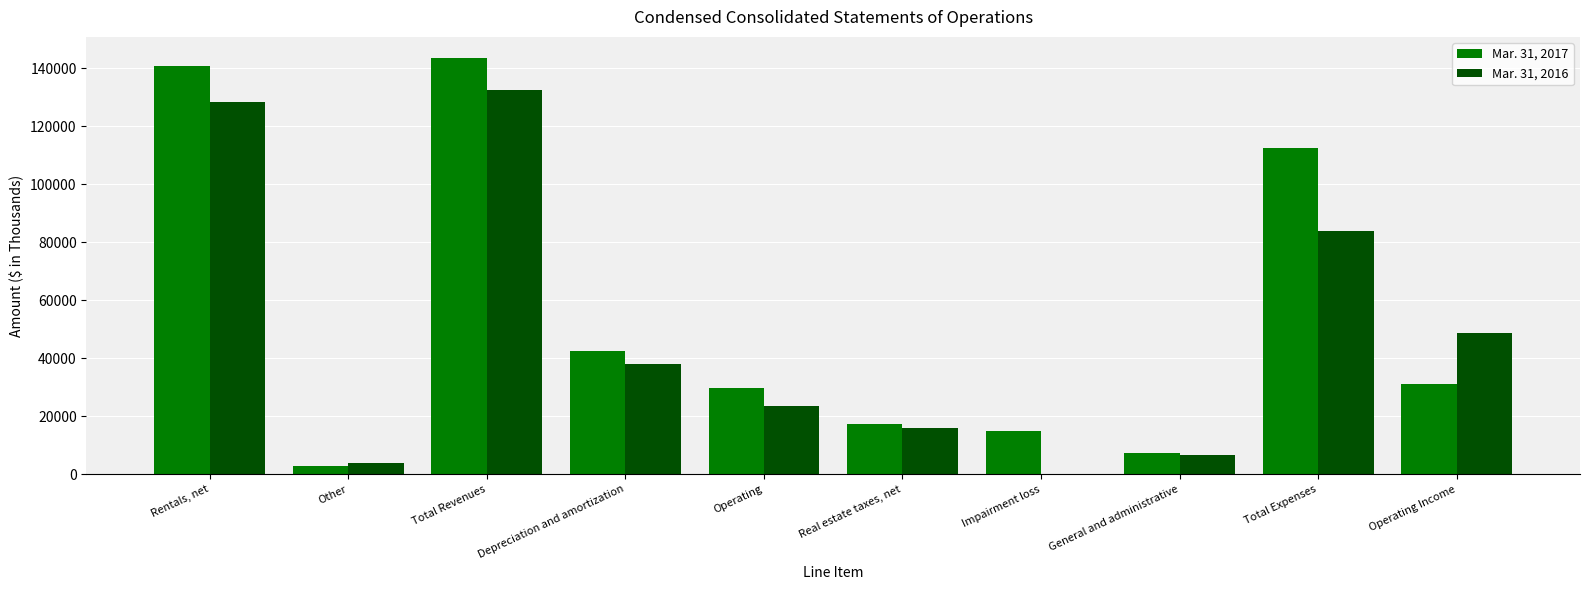

At which category is the sum across all series the highest?

Total Revenues